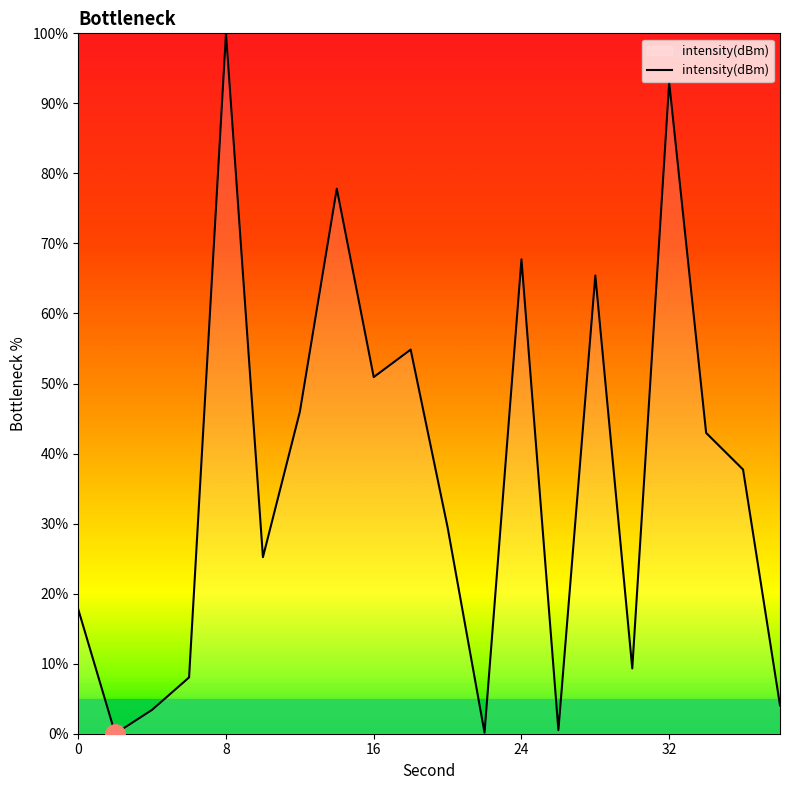

What is the difference between the maximum and minimum values?

100.0